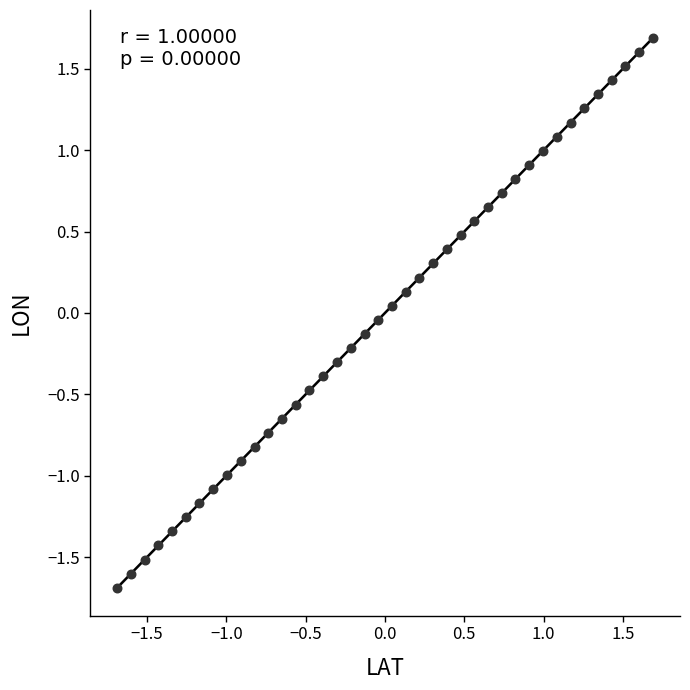

What is the range of X values (max minus min)?

3.4